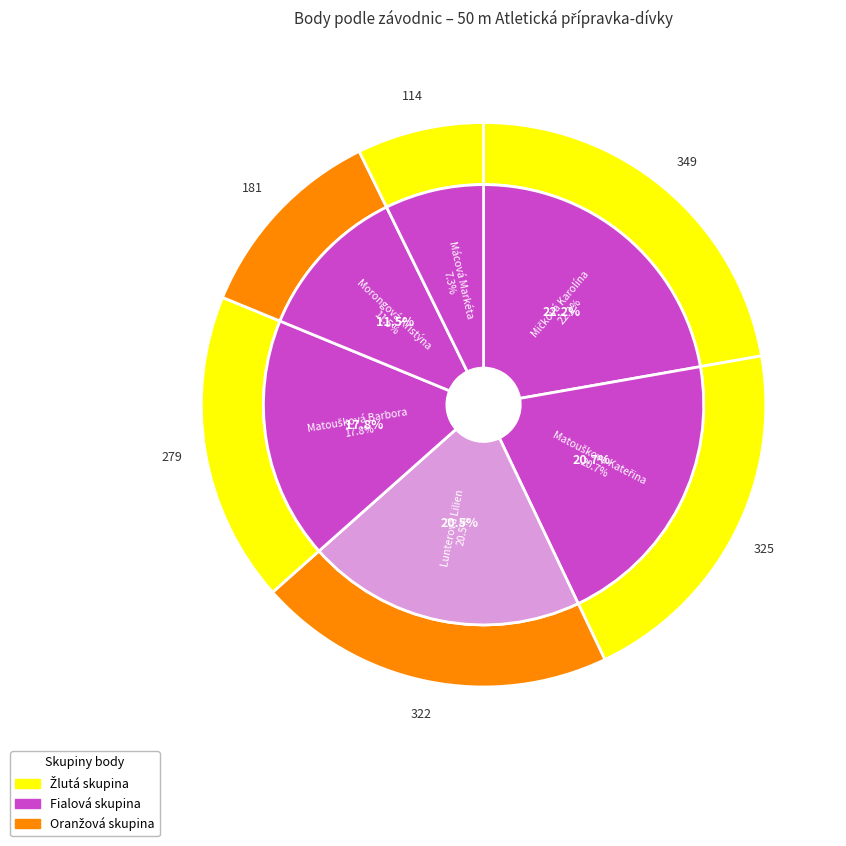

To the nearest percent, what is the difference between the Mičková Karolína and Matoušková Barbora slice percentages?

4%